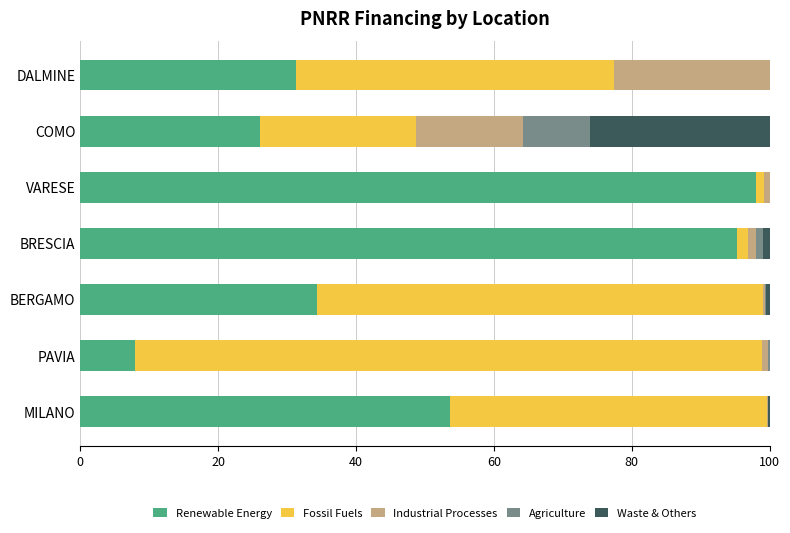

What is the maximum value for Renewable Energy?

98.1